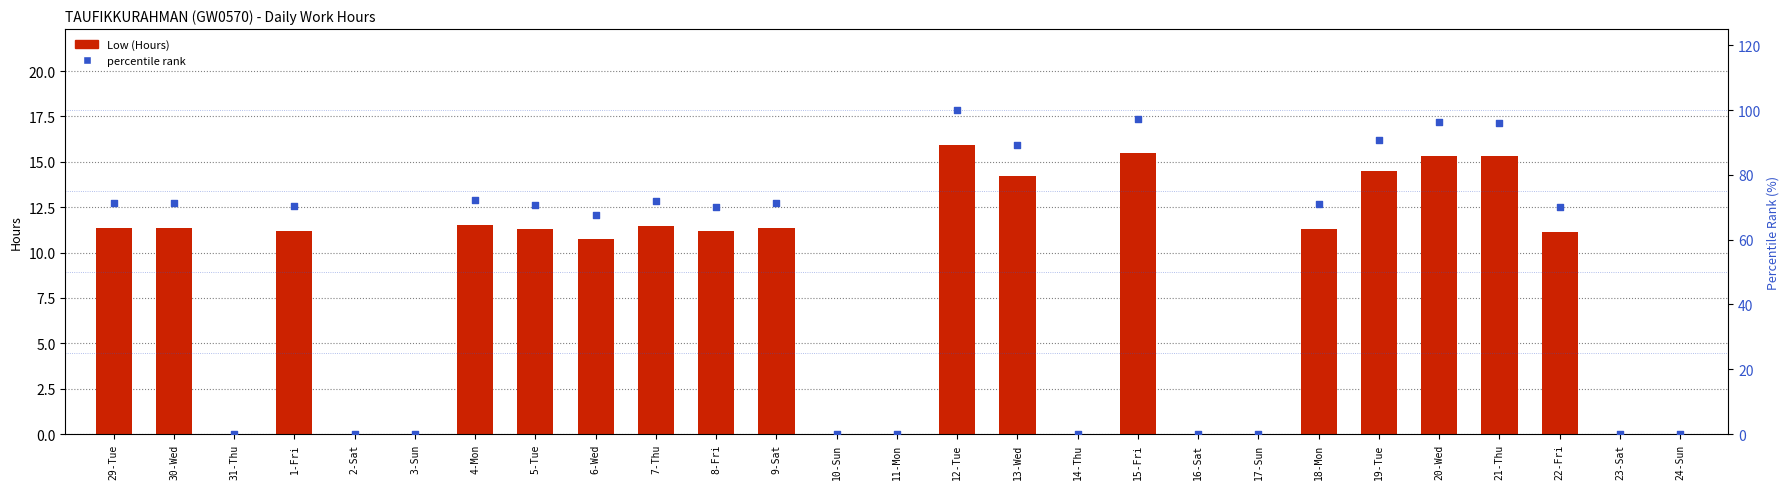

Which series reaches the minimum Y coordinate?

Low (Hours)